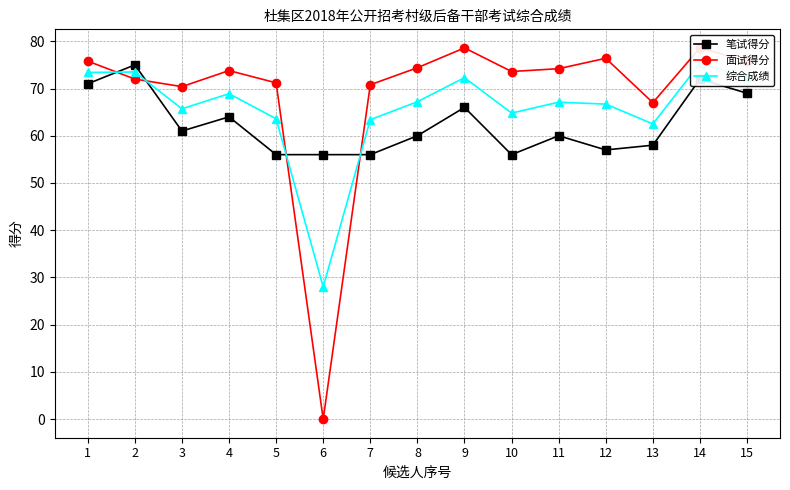

At which category is the sum across all series the highest?

14